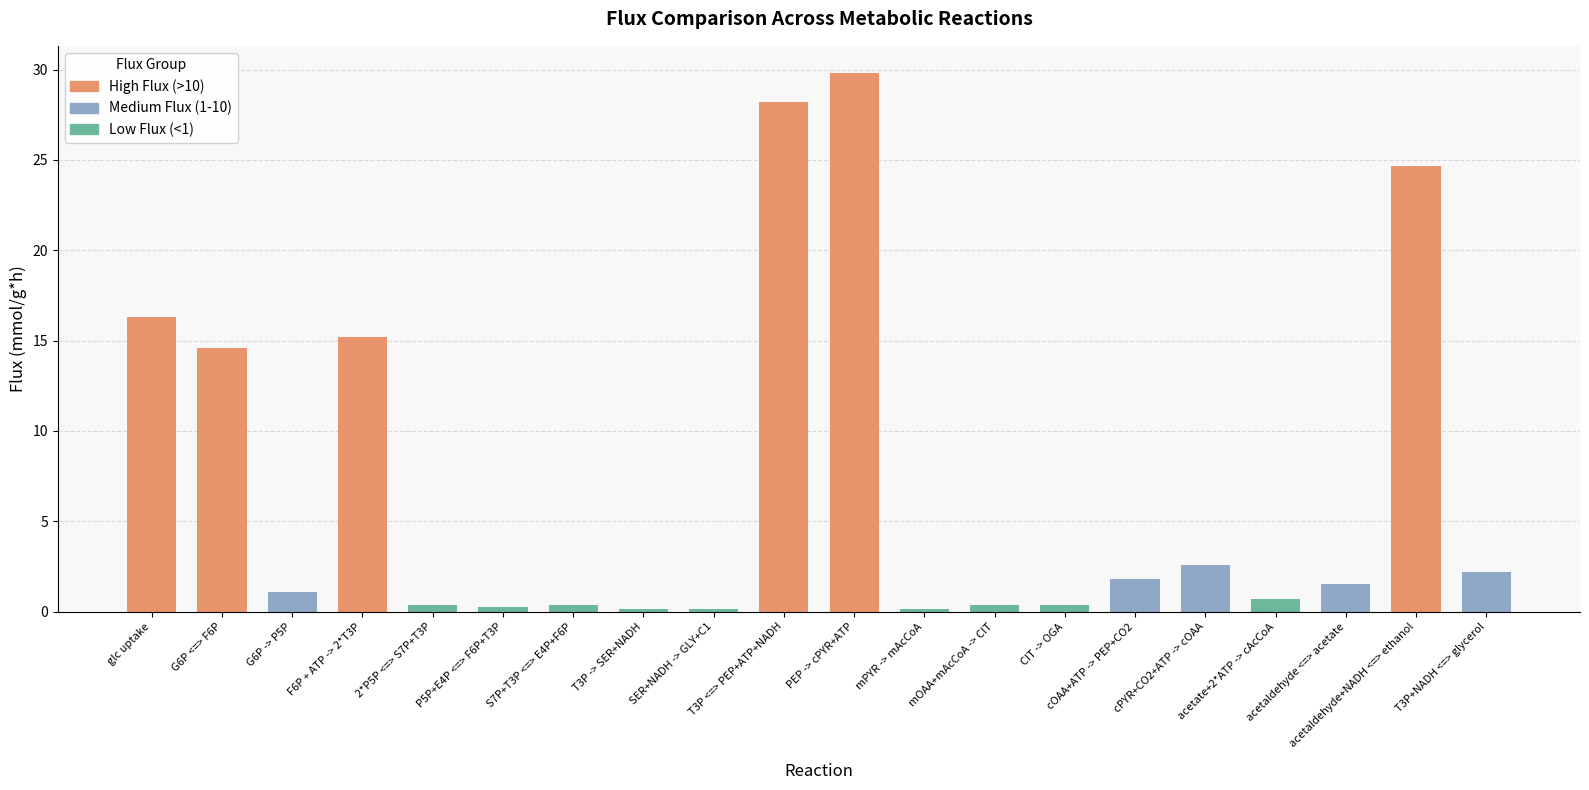

Where is the data nearest to the value 14?

G6P <=> F6P